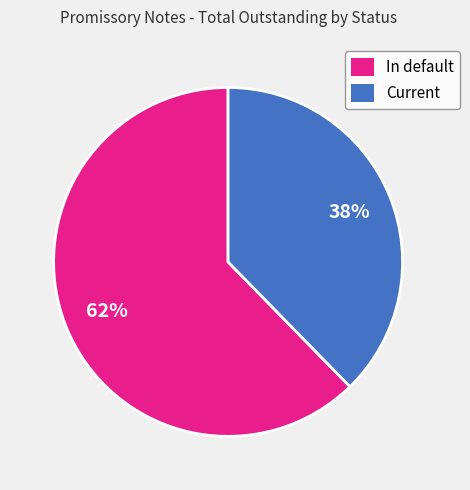

How many segments does this pie chart have?

2